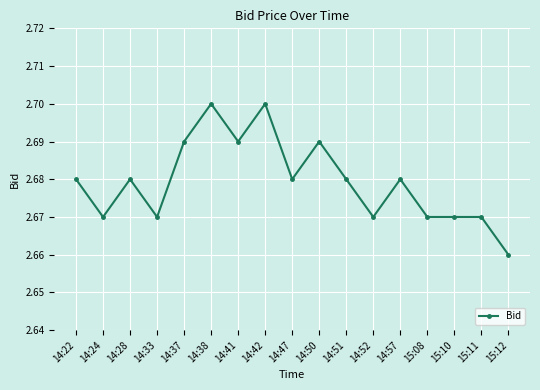

What position from the left is 14:38?

6